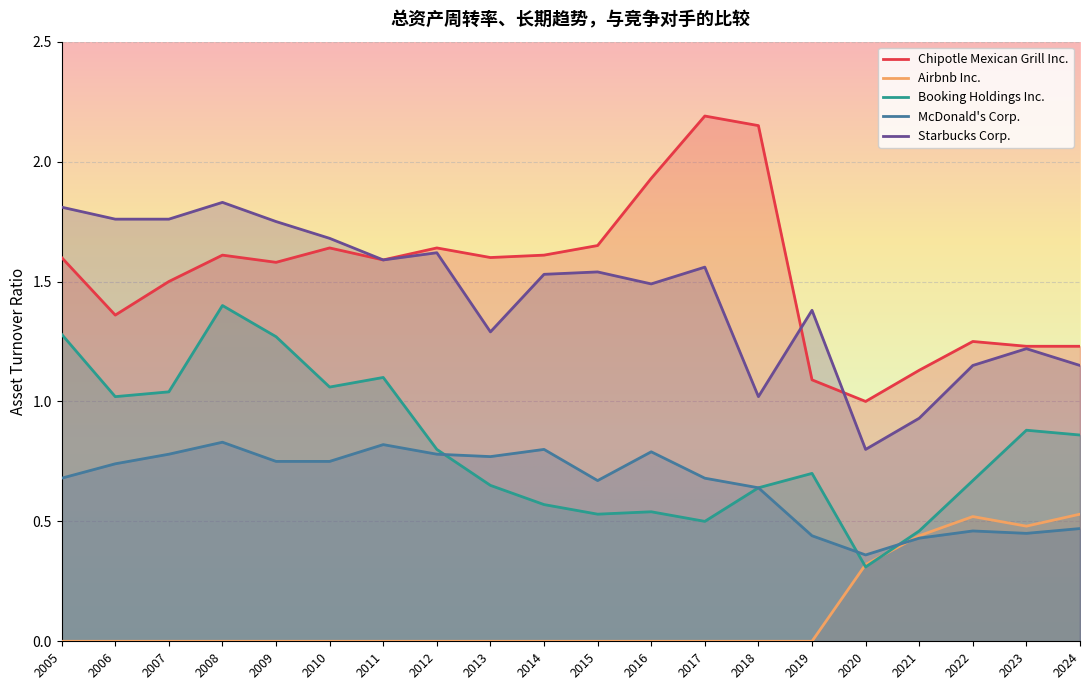

Rank the series at 2015 from highest to lowest value.

Chipotle Mexican Grill Inc., Starbucks Corp., McDonald's Corp., Booking Holdings Inc., Airbnb Inc.